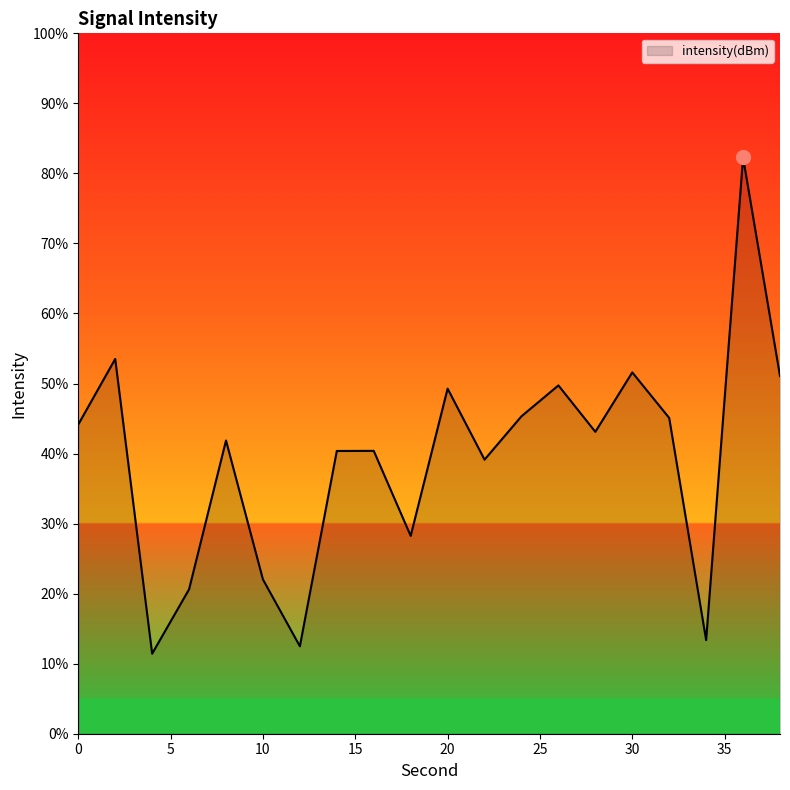

What is the maximum value shown in the chart?

82.3